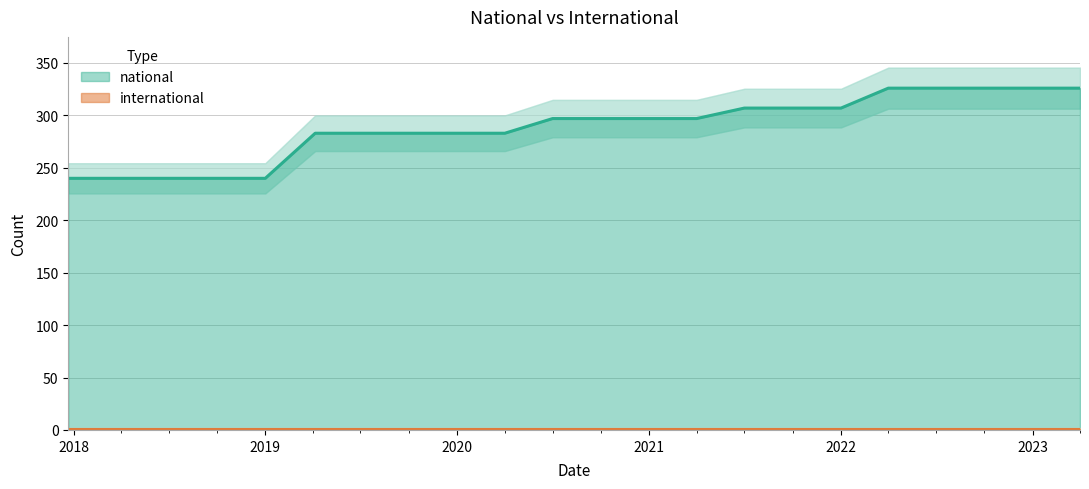

The value at 2019-10-09 is 283. True or false?

True